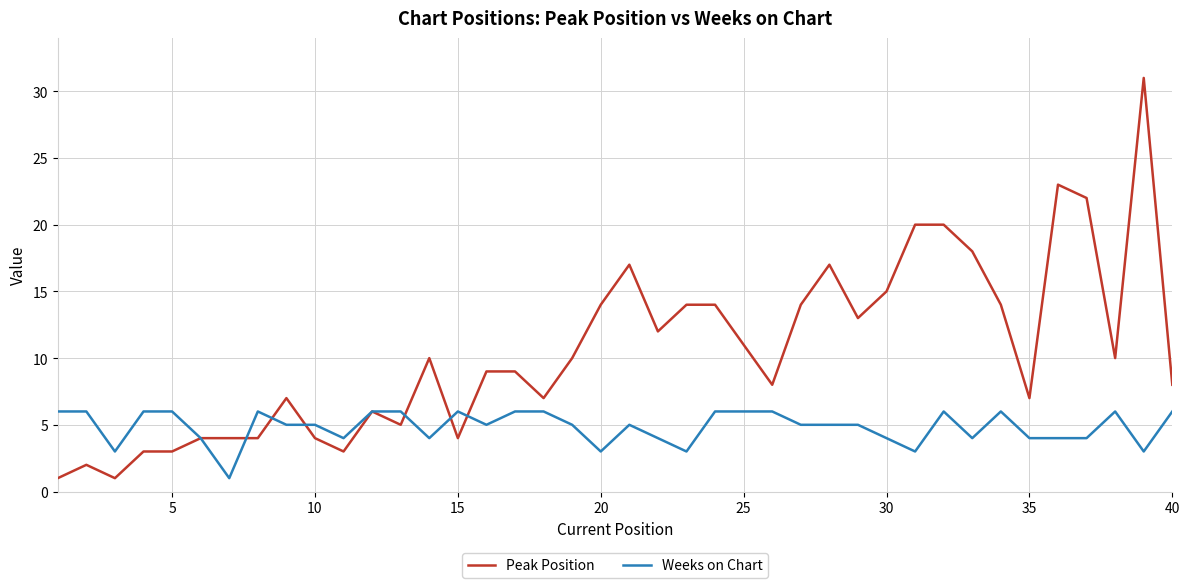

Which series has the largest total across all categories?

Peak Position